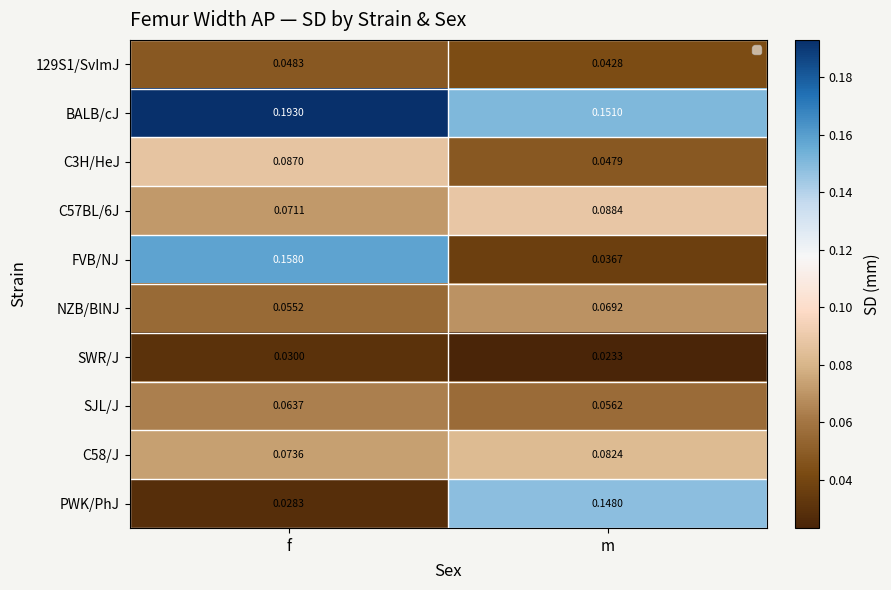

What is the difference between the highest and lowest values at m?

0.1